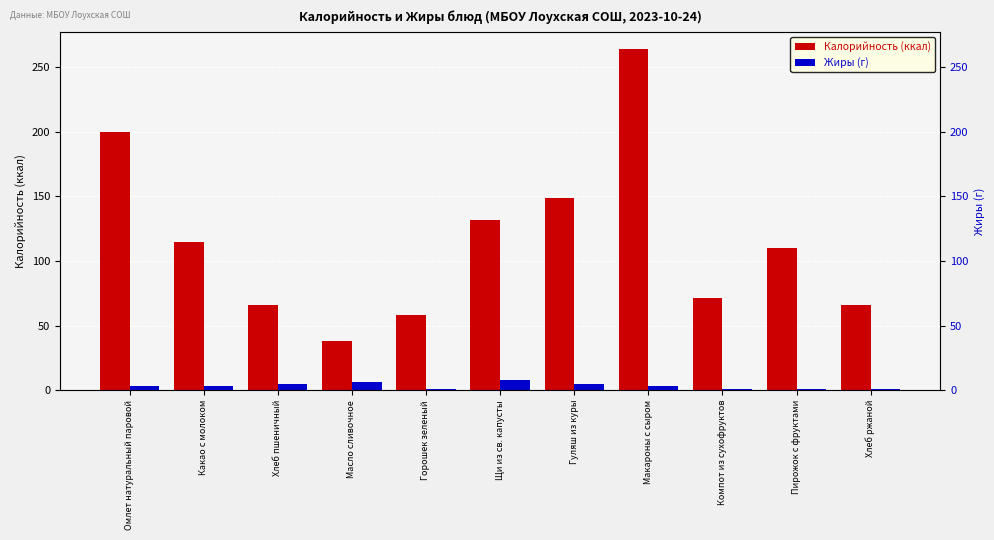

What is the value of the Жиры (г) bar at the 7th from the left?

5